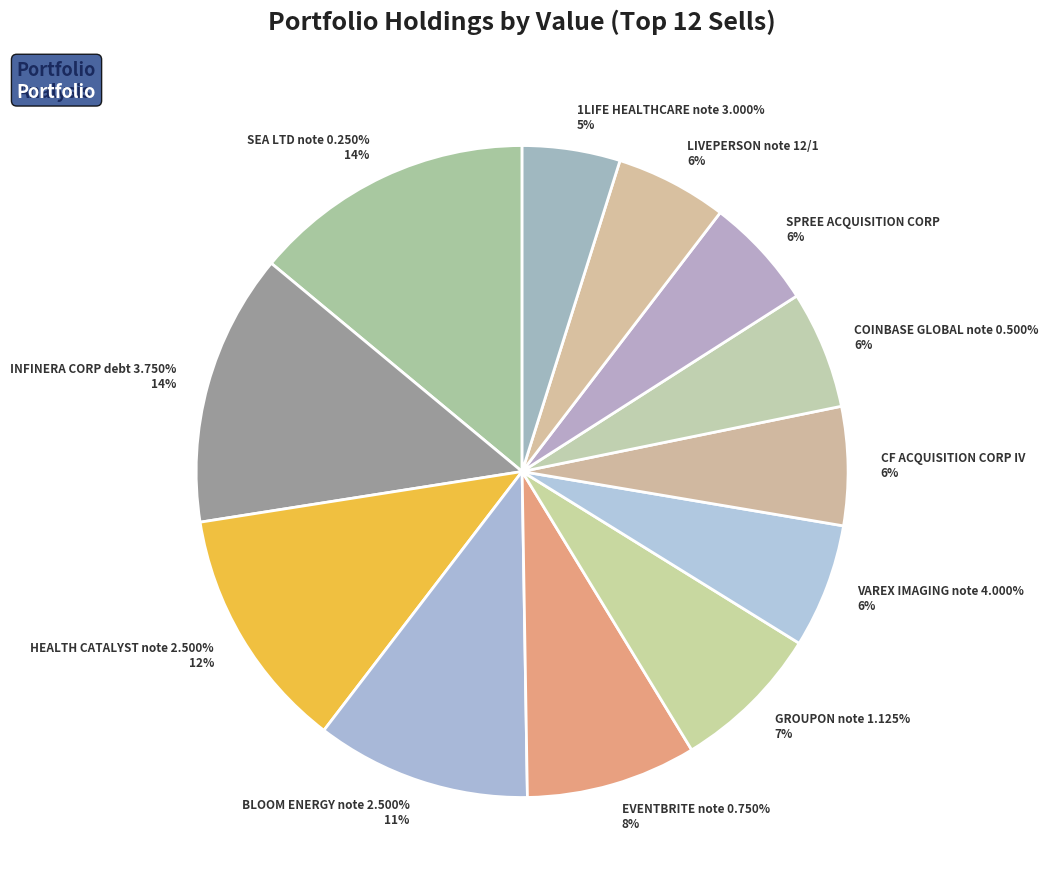

Which category has the biggest portion of the pie?

SEA LTD note 0.250%